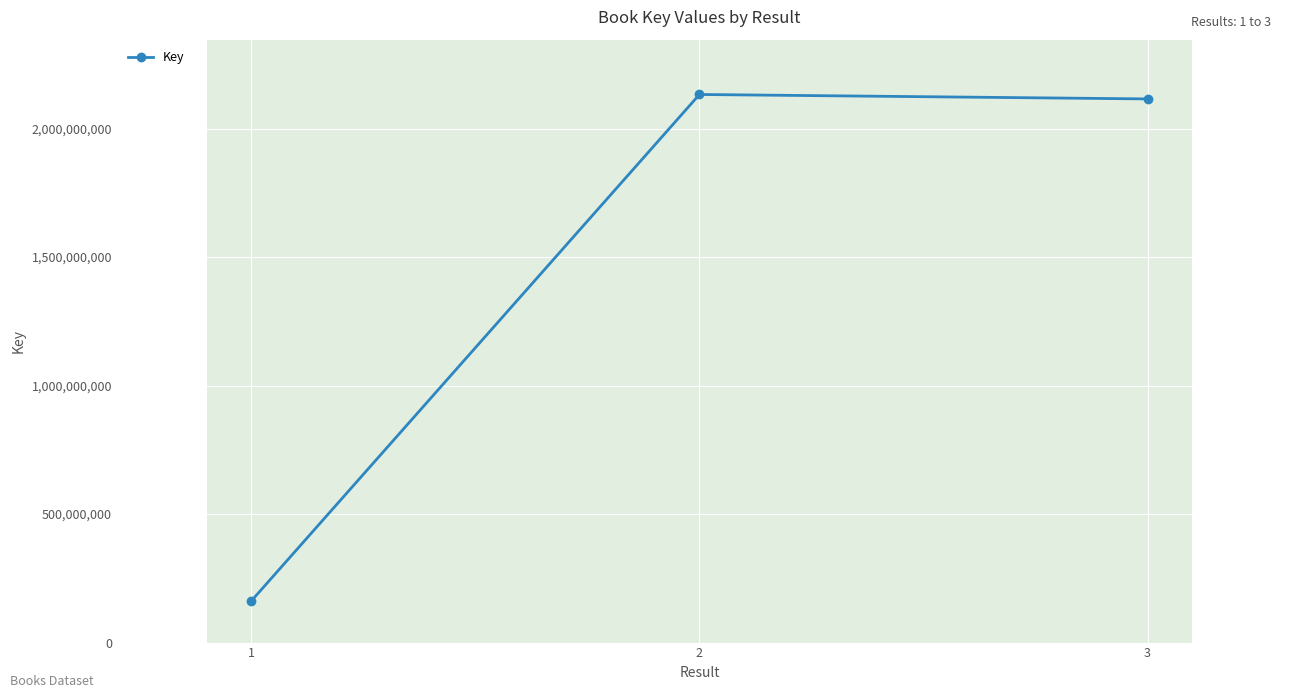

Which label corresponds to the smallest value in the chart?

1